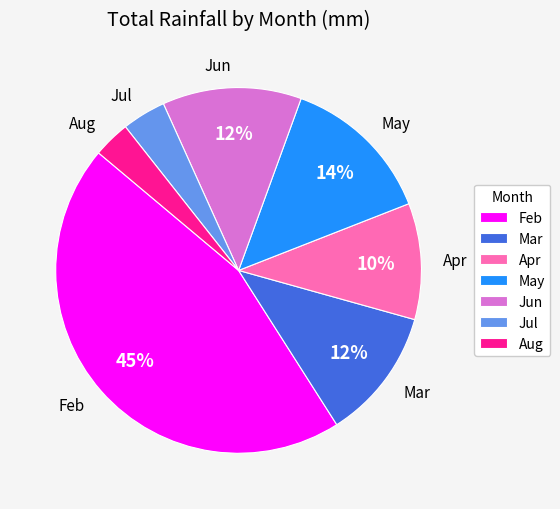

To the nearest percent, what is the average slice percentage?

14%